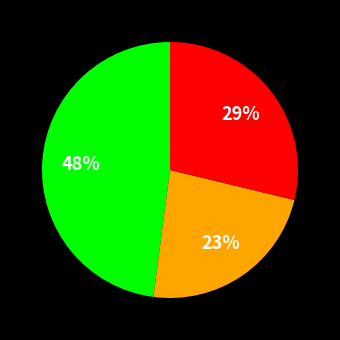

Does any single category account for the majority?

No